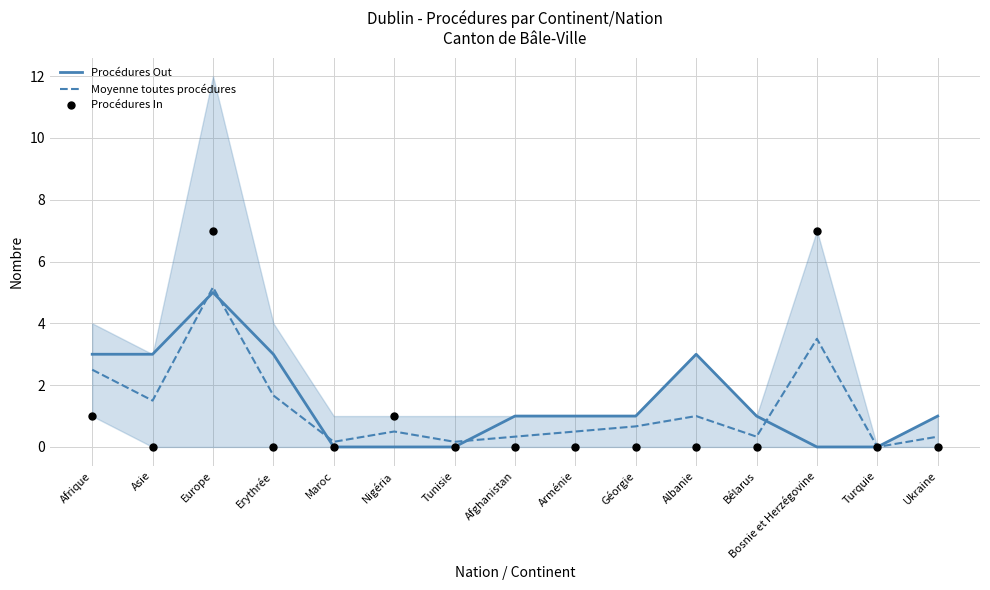

Is the value of Procédures Out at Turquie greater than the value of Procédures In at Albanie?

No